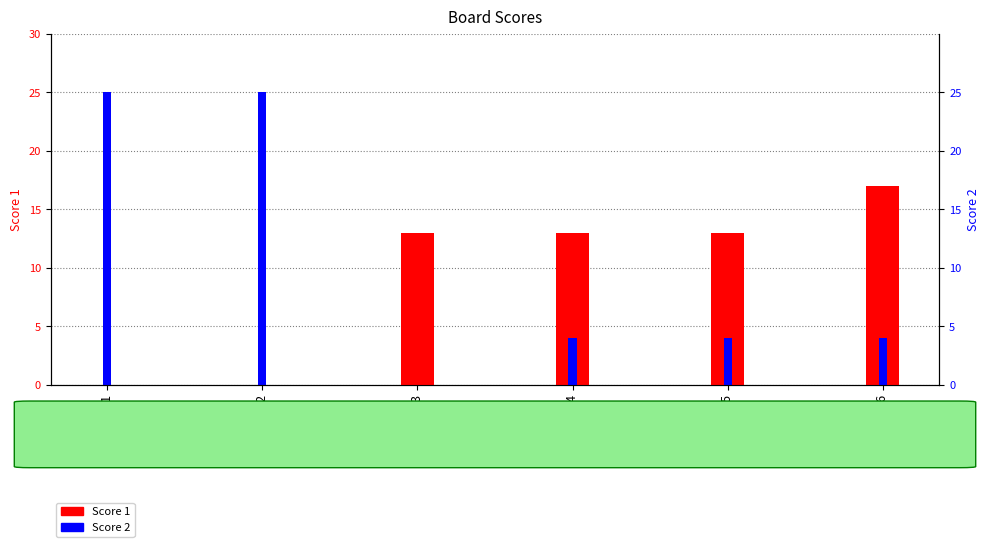

Which series has the largest total across all categories?

Score 2